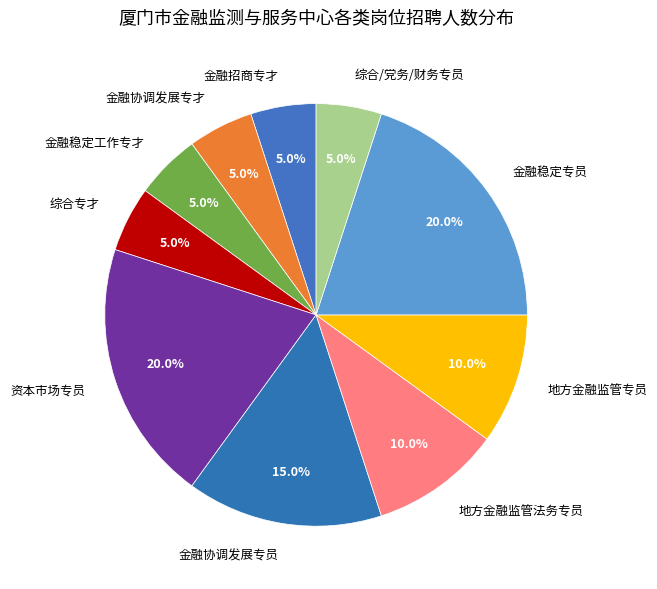

What is the total percentage of 资本市场专员 and 地方金融监管专员?

30.0%